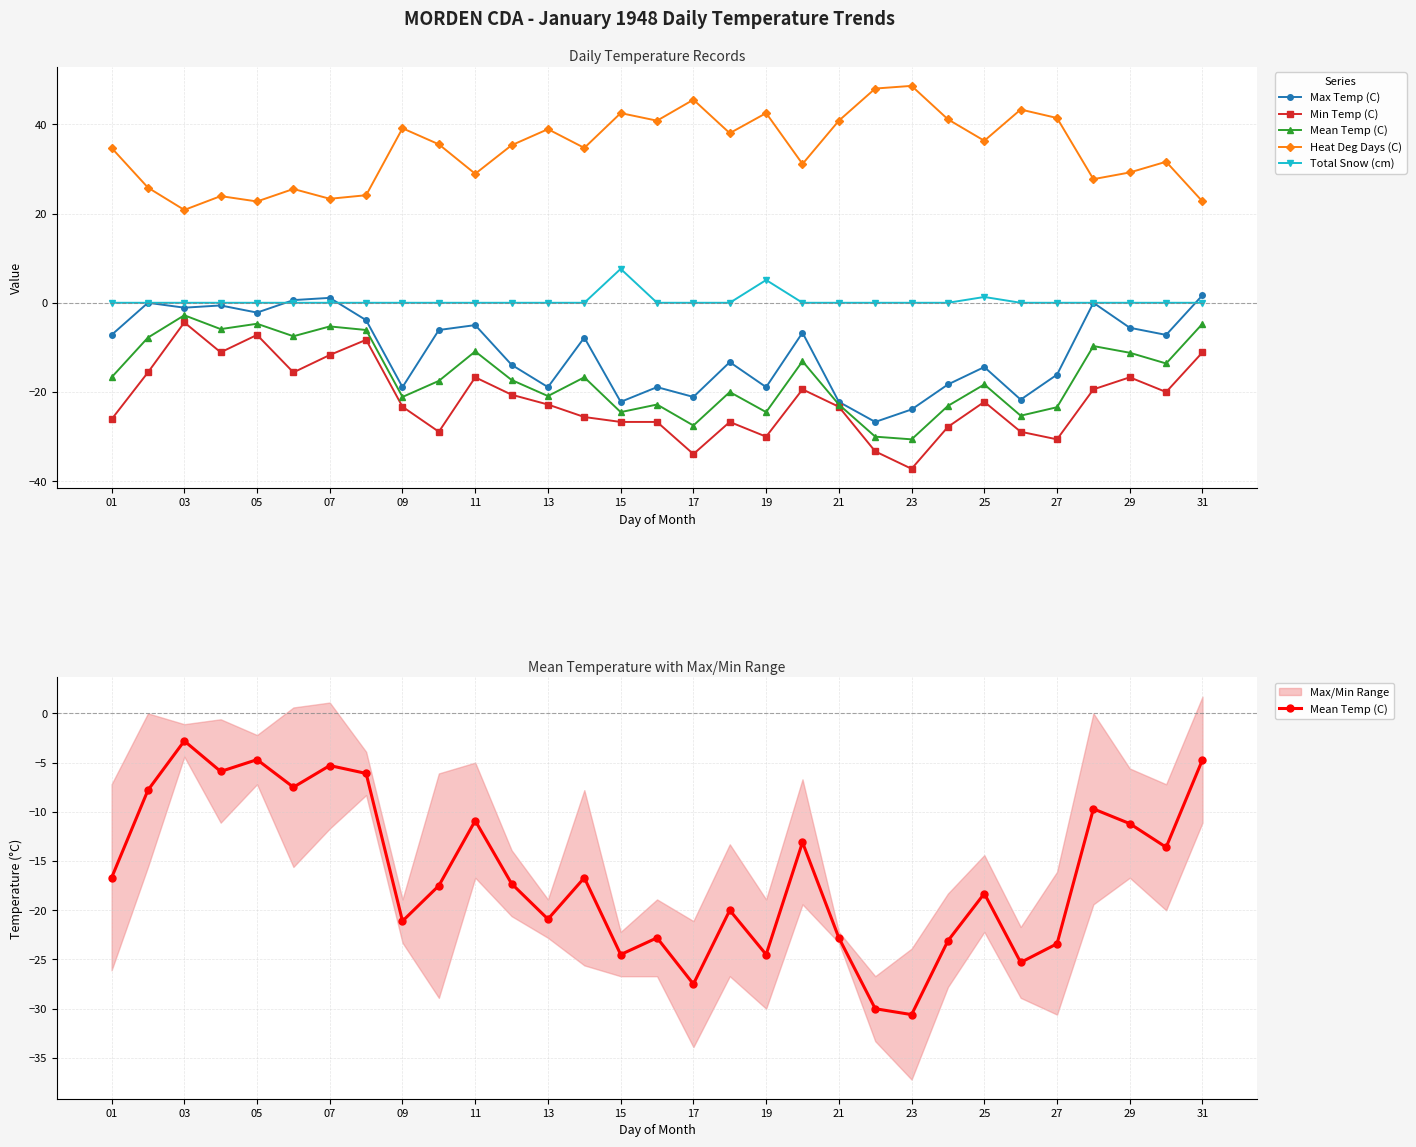

Reading left to right, transcribe all the data shown in this chart.

Max Temp (C): -7.2	0.0	-1.1	-0.6	-2.2	0.6	1.1	-3.9	-18.9	-6.1	-5.0	-13.9	-18.9	-7.8	-22.2	-18.9	-21.1	-13.3	-18.9	-6.7	-22.2	-26.7	-23.9	-18.3	-14.4	-21.7	-16.1	0.0	-5.6	-7.2	1.7
Min Temp (C): -26.1	-15.6	-4.4	-11.1	-7.2	-15.6	-11.7	-8.3	-23.3	-28.9	-16.7	-20.6	-22.8	-25.6	-26.7	-26.7	-33.9	-26.7	-30.0	-19.4	-23.3	-33.3	-37.2	-27.8	-22.2	-28.9	-30.6	-19.4	-16.7	-20.0	-11.1
Mean Temp (C): -16.7	-7.8	-2.8	-5.9	-4.7	-7.5	-5.3	-6.1	-21.1	-17.5	-10.9	-17.3	-20.9	-16.7	-24.5	-22.8	-27.5	-20.0	-24.5	-13.1	-22.8	-30.0	-30.6	-23.1	-18.3	-25.3	-23.4	-9.7	-11.2	-13.6	-4.7
Heat Deg Days (C): 34.7	25.8	20.8	23.9	22.7	25.5	23.3	24.1	39.1	35.5	28.9	35.3	38.9	34.7	42.5	40.8	45.5	38.0	42.5	31.1	40.8	48.0	48.6	41.1	36.3	43.3	41.4	27.7	29.2	31.6	22.7
Total Snow (cm): 0.0	0.0	0.0	0.0	0.0	0.0	0.0	0.0	0.0	0.0	0.0	0.0	0.0	0.0	7.6	0.0	0.0	0.0	5.1	0.0	0.0	0.0	0.0	0.0	1.3	0.0	0.0	0.0	0.0	0.0	0.0